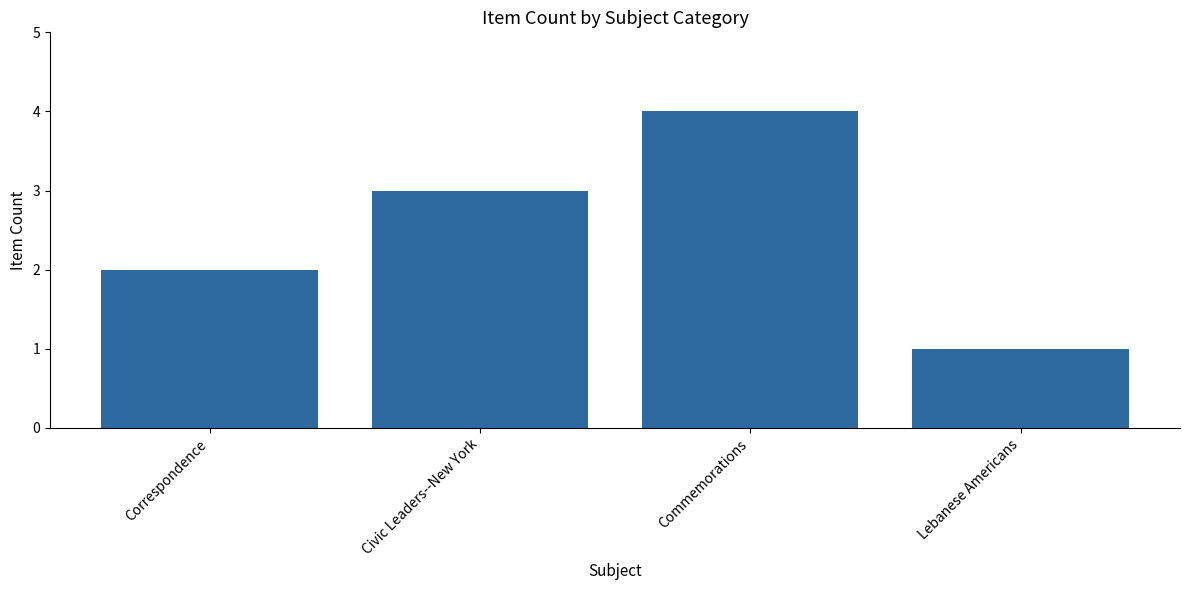

List the labels in order of value, largest first.

Commemorations, Civic Leaders--New York, Correspondence, Lebanese Americans